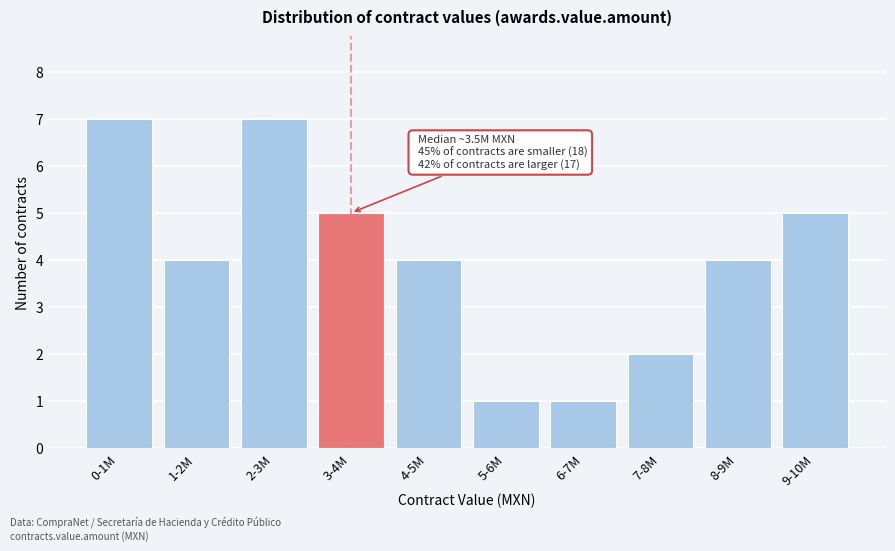

Reading left to right, what are all the values shown in this chart?

0-1M=7	1-2M=4	2-3M=7	3-4M=5	4-5M=4	5-6M=1	6-7M=1	7-8M=2	8-9M=4	9-10M=5